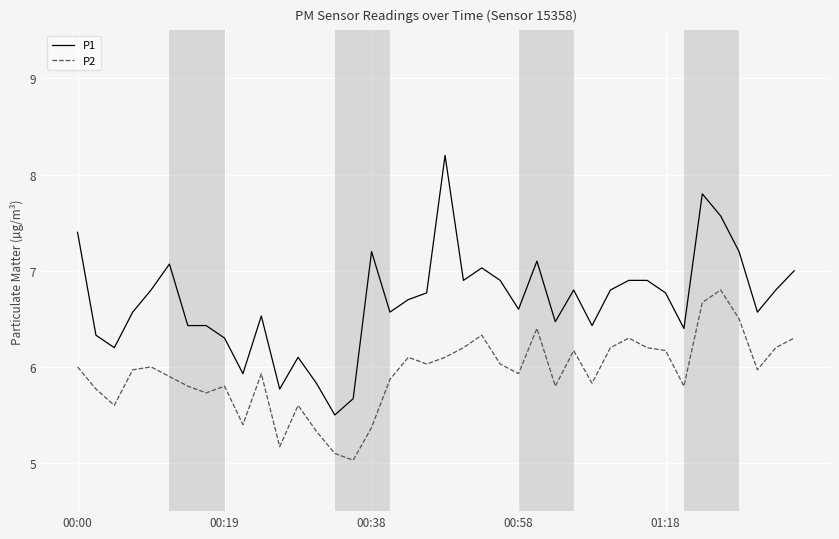

True or false: P2 and P1 cross at least once.

False